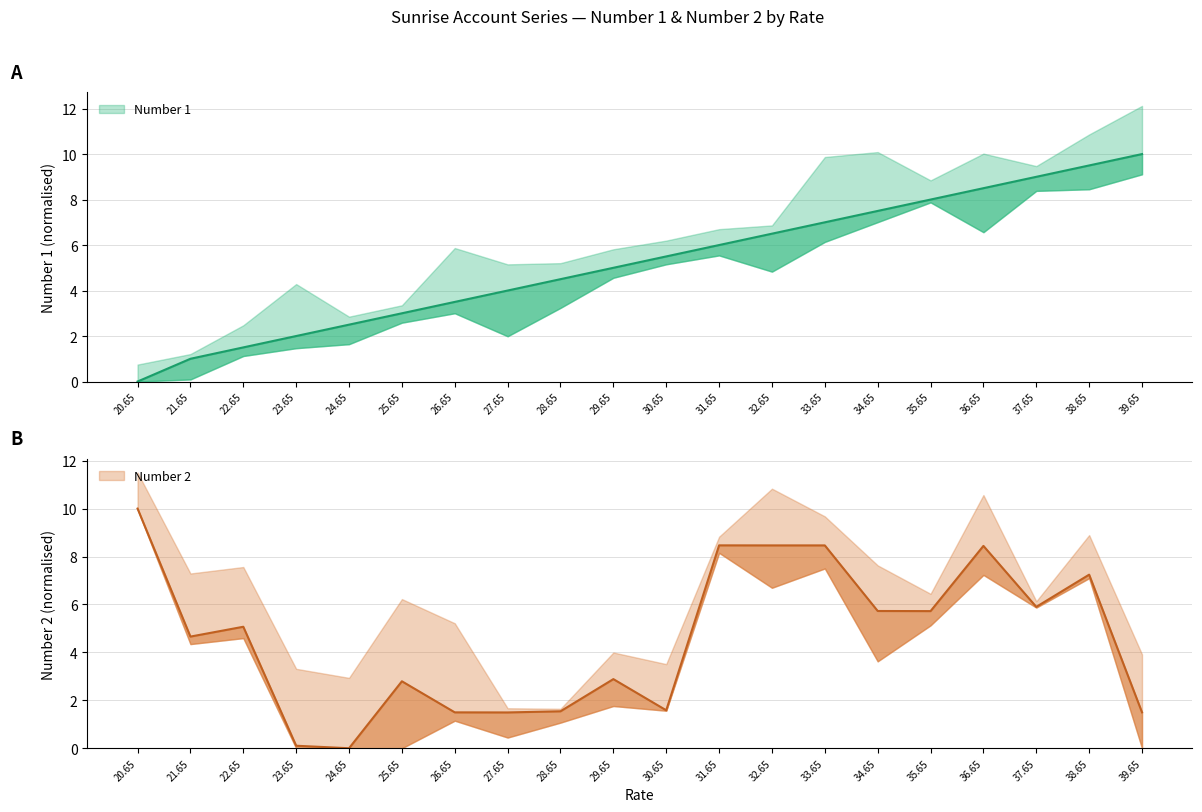

Between which two adjacent categories do Number 2 and Number 1 first intersect?

22.65 and 23.65